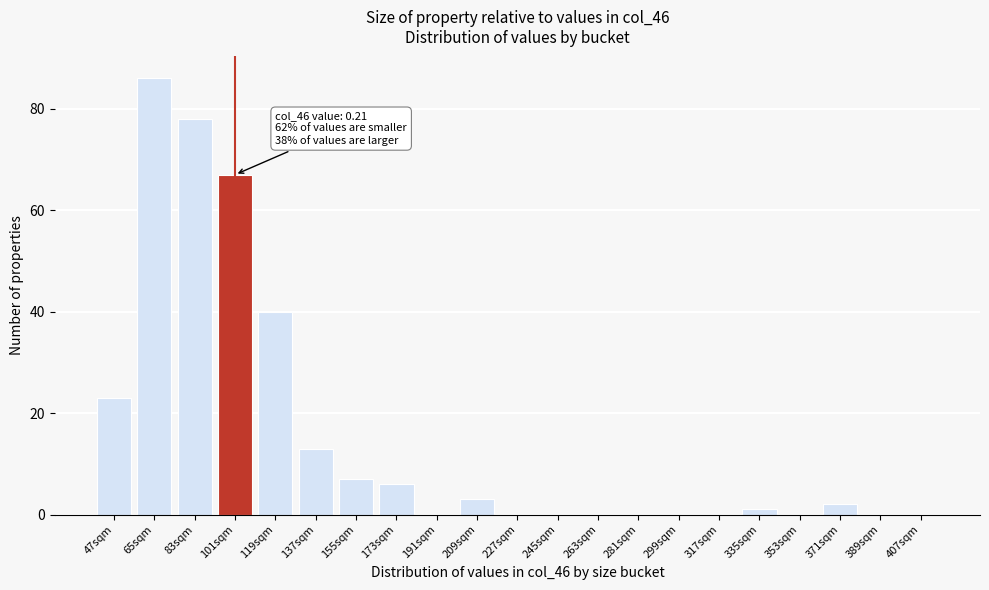

Reading right to left, extract all data points from this chart.

407sqm=0	389sqm=0	371sqm=2	353sqm=0	335sqm=1	317sqm=0	299sqm=0	281sqm=0	263sqm=0	245sqm=0	227sqm=0	209sqm=3	191sqm=0	173sqm=6	155sqm=7	137sqm=13	119sqm=40	101sqm=67	83sqm=78	65sqm=86	47sqm=23